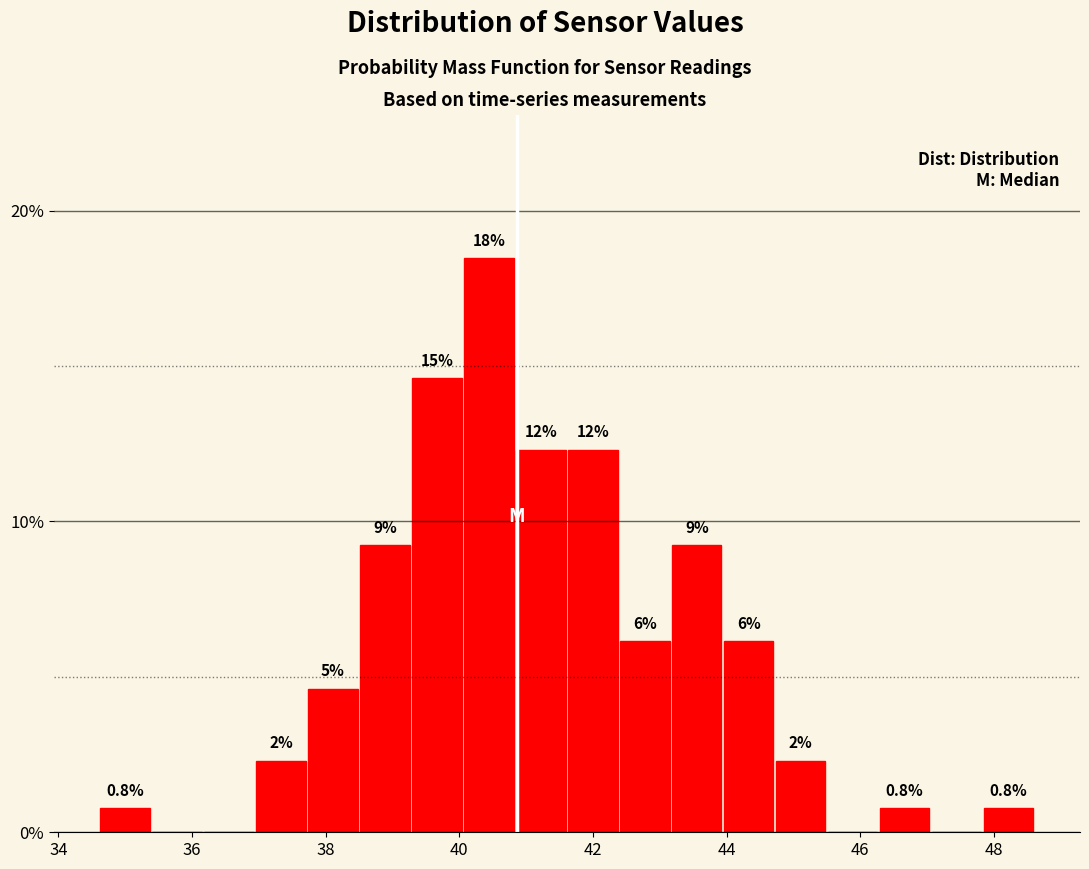

Read against the x-axis, roughly where is the centre of the tallest bar?

40.4